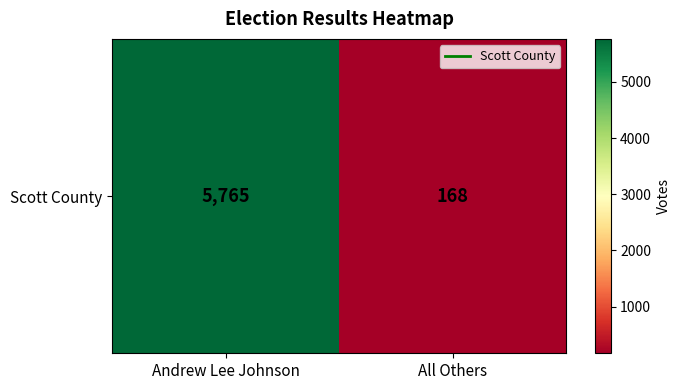

How many categories are shown in the chart?

2